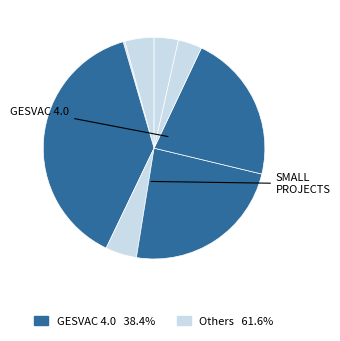

Is there a majority slice in this chart?

No